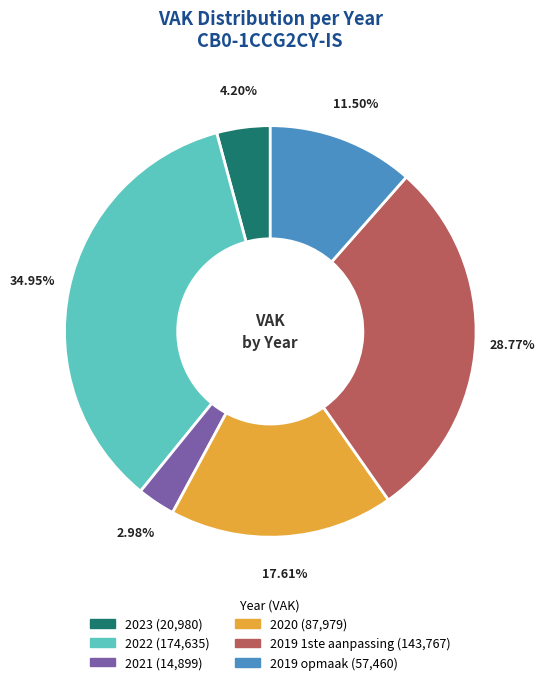

What is the total percentage of 2019 opmaak and 2023?

15.7%